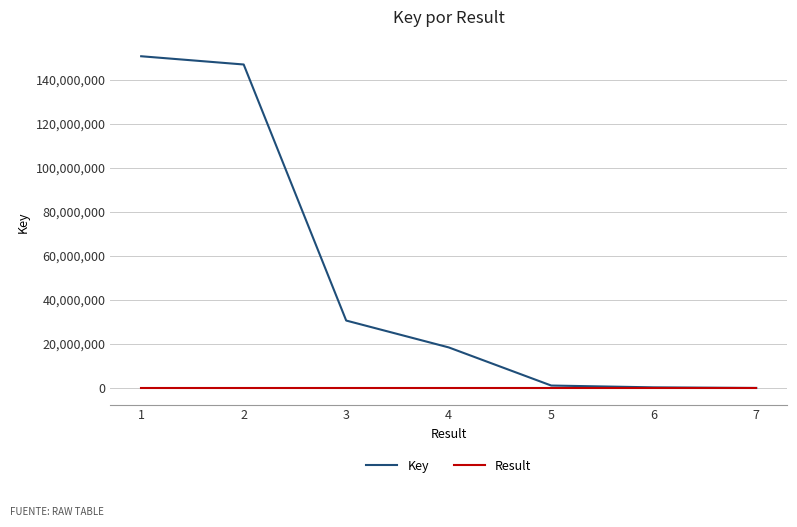

List the series in order of their overall mean, lowest first.

Result, Key